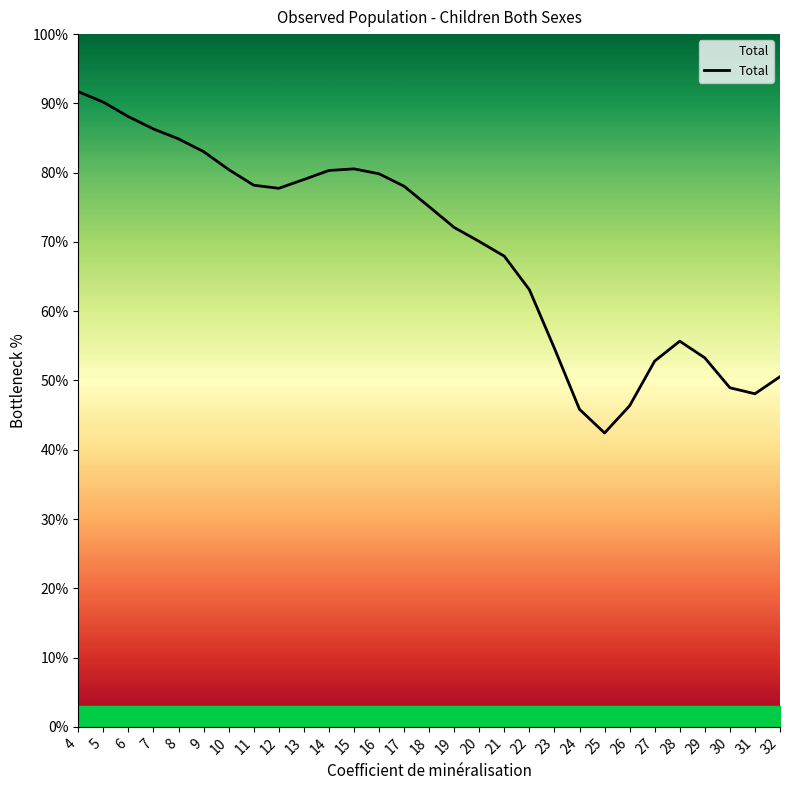

What is the approximate value at 5?

90.2